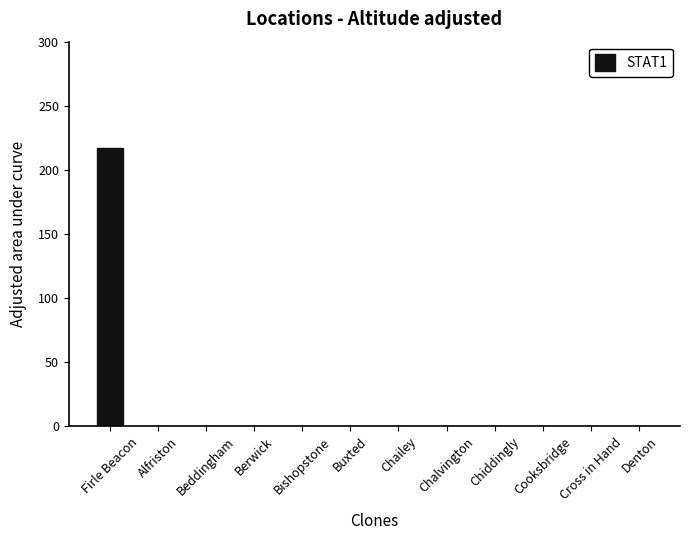

What is the greatest value displayed?

217